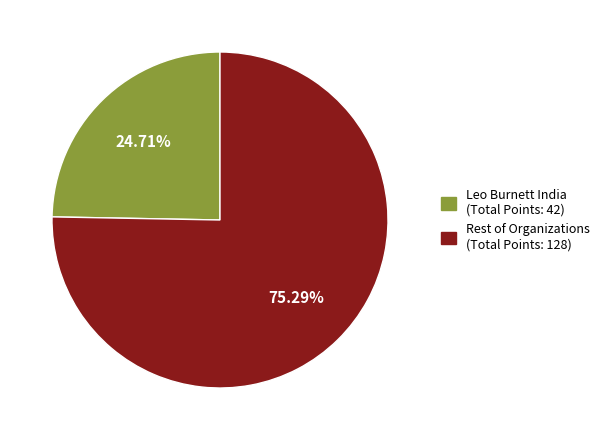

Is there any slice that represents more than half of the pie?

Yes